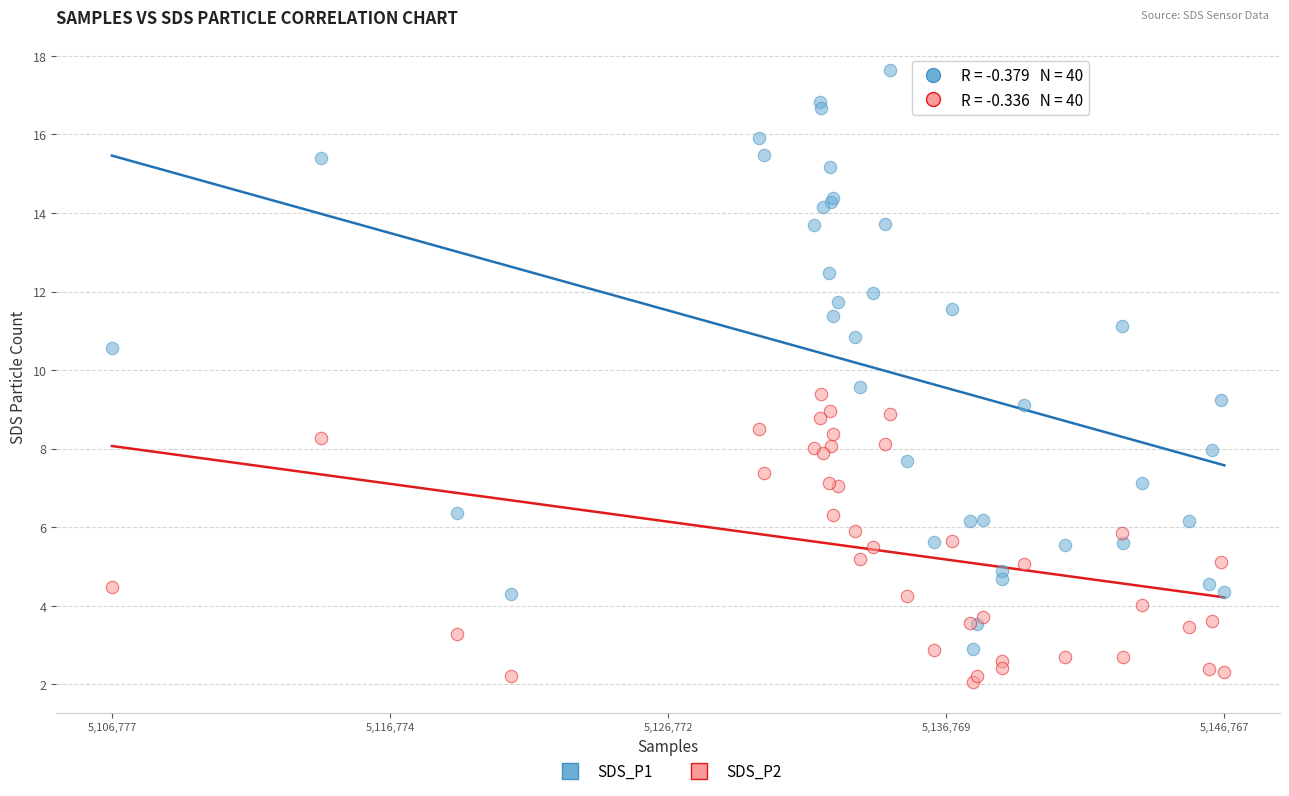

What are all the series names shown in the legend?

SDS_P1, SDS_P2